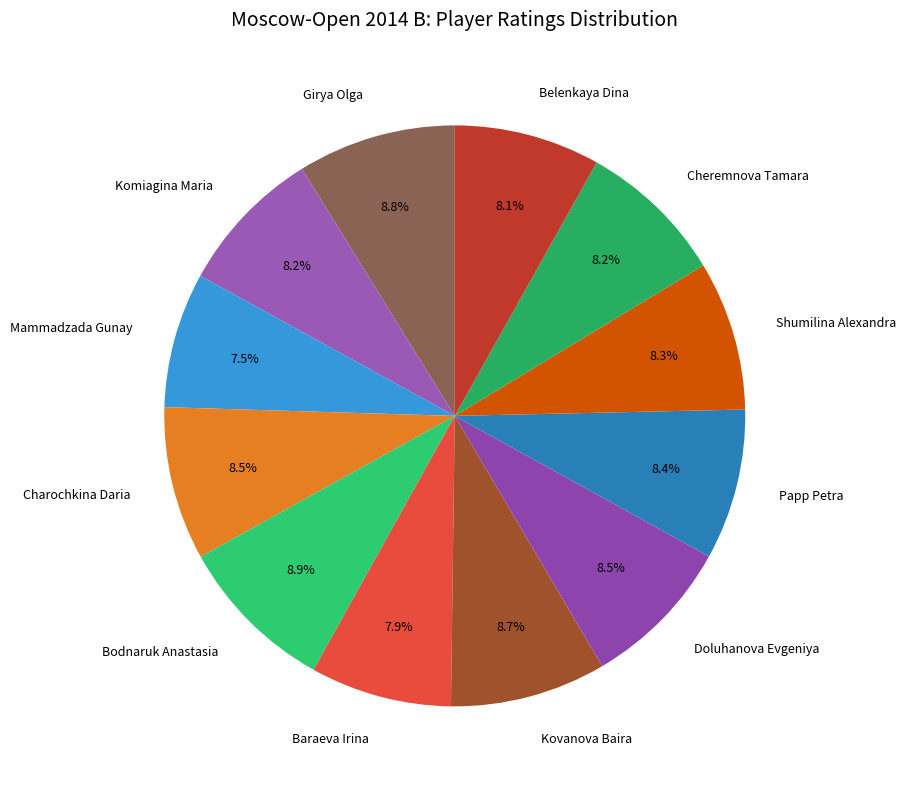

Is there any slice that represents more than half of the pie?

No